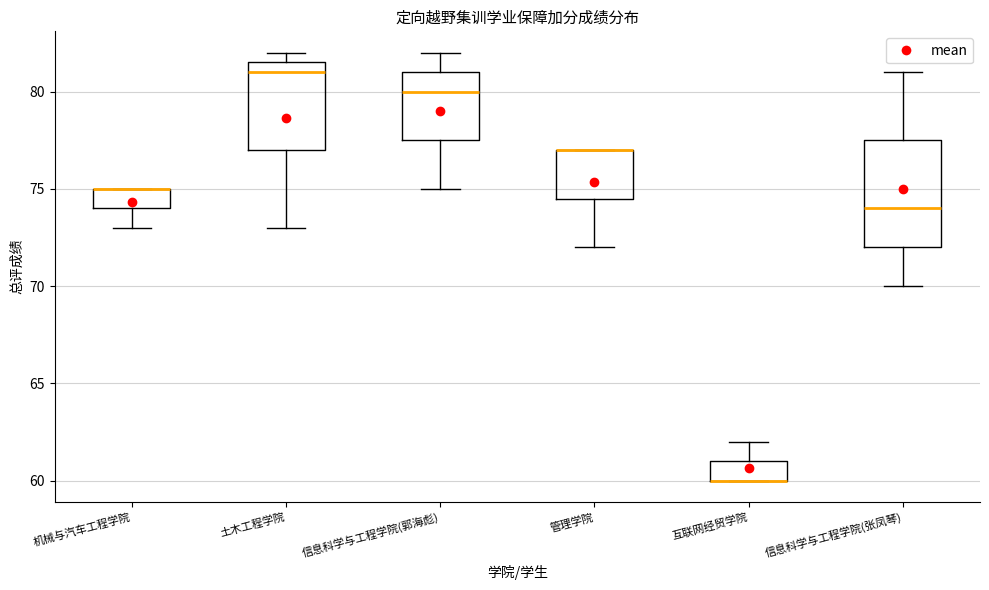

Reading left to right, read every box against the y-axis: the position of its median line, the range the box covers, and the ends of its whiskers. The values are not printed on the chart, so give them approximately, as read against the axis.

机械与汽车工程学院: median 75.0 (drawn on the box's upper edge), box 74.0 to 75.0, whiskers 73.0 to 75.0
土木工程学院: median 81.0, box 77.0 to 81.5, whiskers 73.0 to 82.0
信息科学与工程学院(郭海彪): median 80.0, box 77.5 to 81.0, whiskers 75.0 to 82.0
管理学院: median 77.0 (drawn on the box's upper edge), box 74.5 to 77.0, whiskers 72.0 to 77.0
互联网经贸学院: median 60.0 (drawn on the box's lower edge), box 60.0 to 61.0, whiskers 60.0 to 62.0
信息科学与工程学院(张凤琴): median 74.0, box 72.0 to 77.5, whiskers 70.0 to 81.0